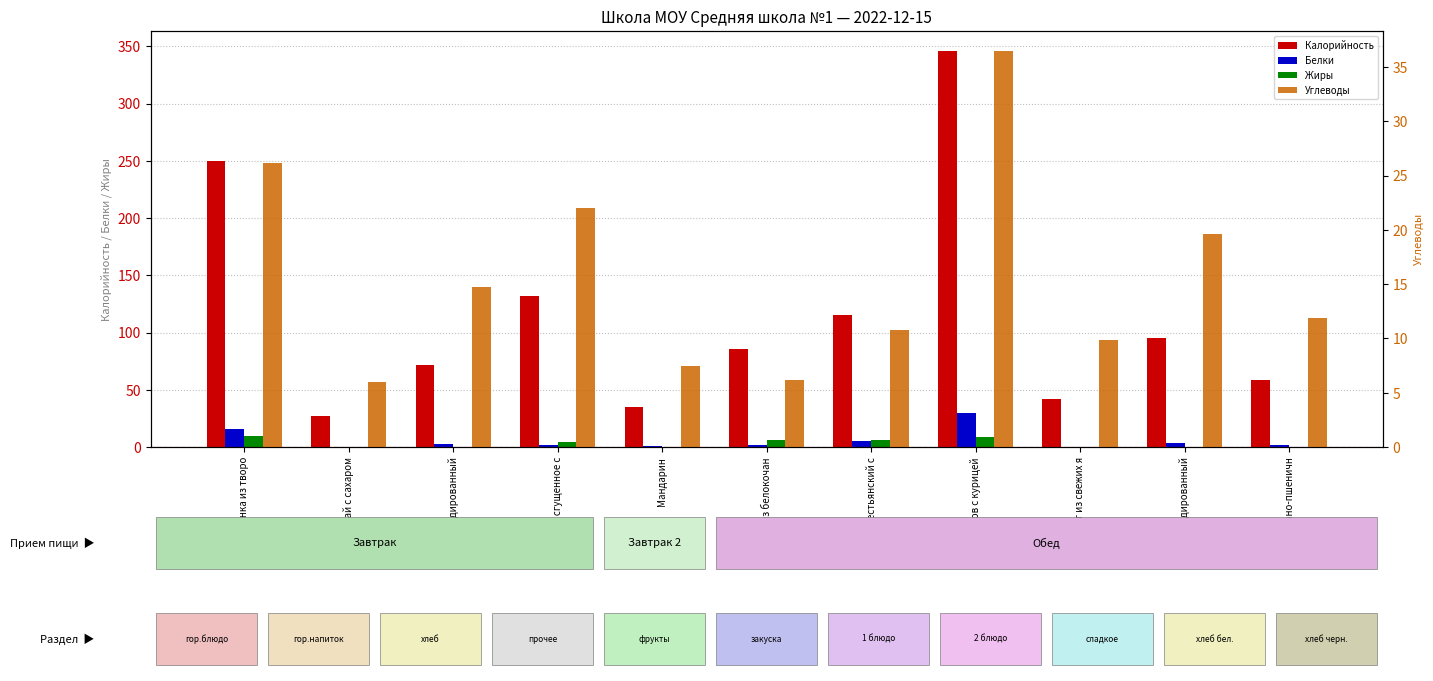

What is the difference between the Жиры values at Запеканка из творо and Хлеб ржано-пшеничн?

8.8